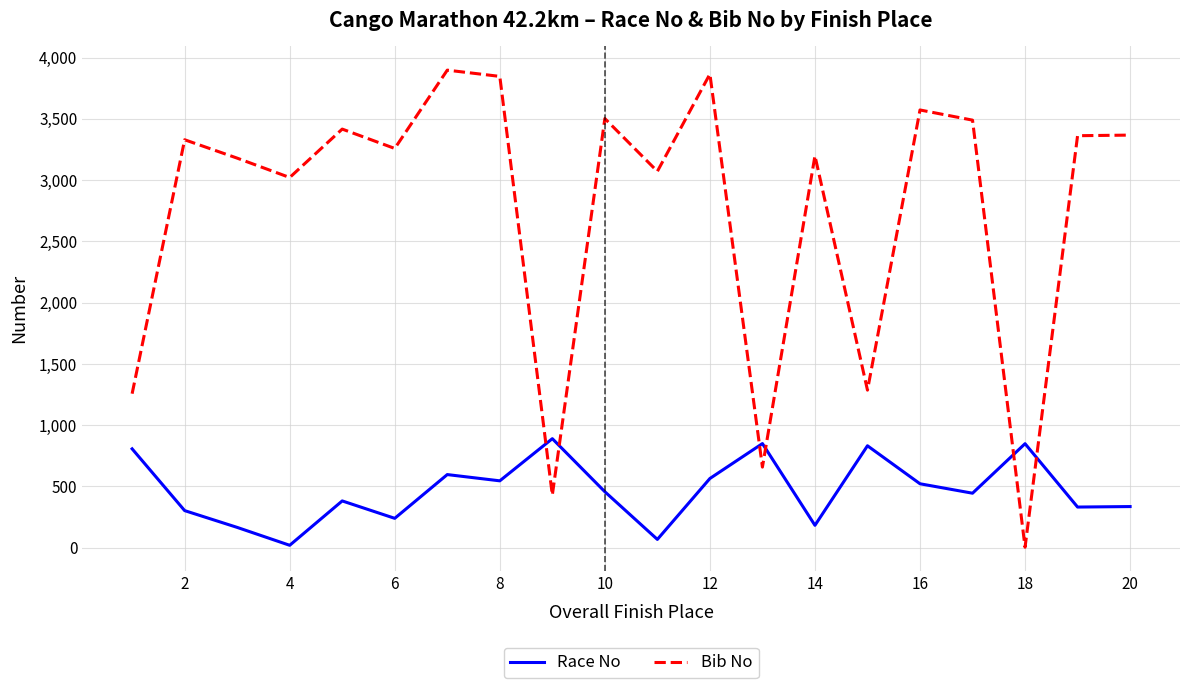

How many interior local peaks does the Race No series have?

6